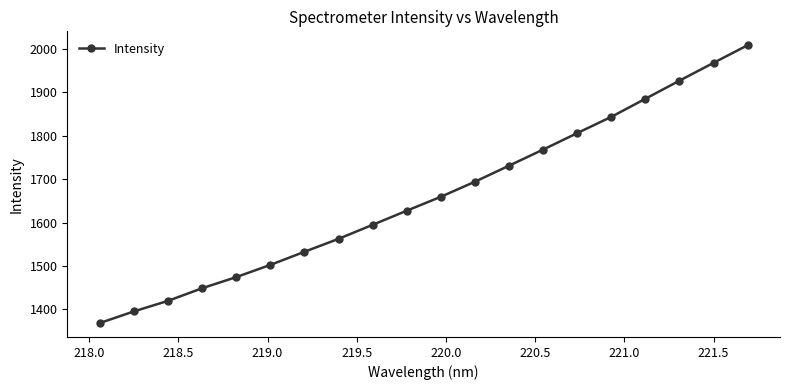

Count the number of data series in this chart.

1